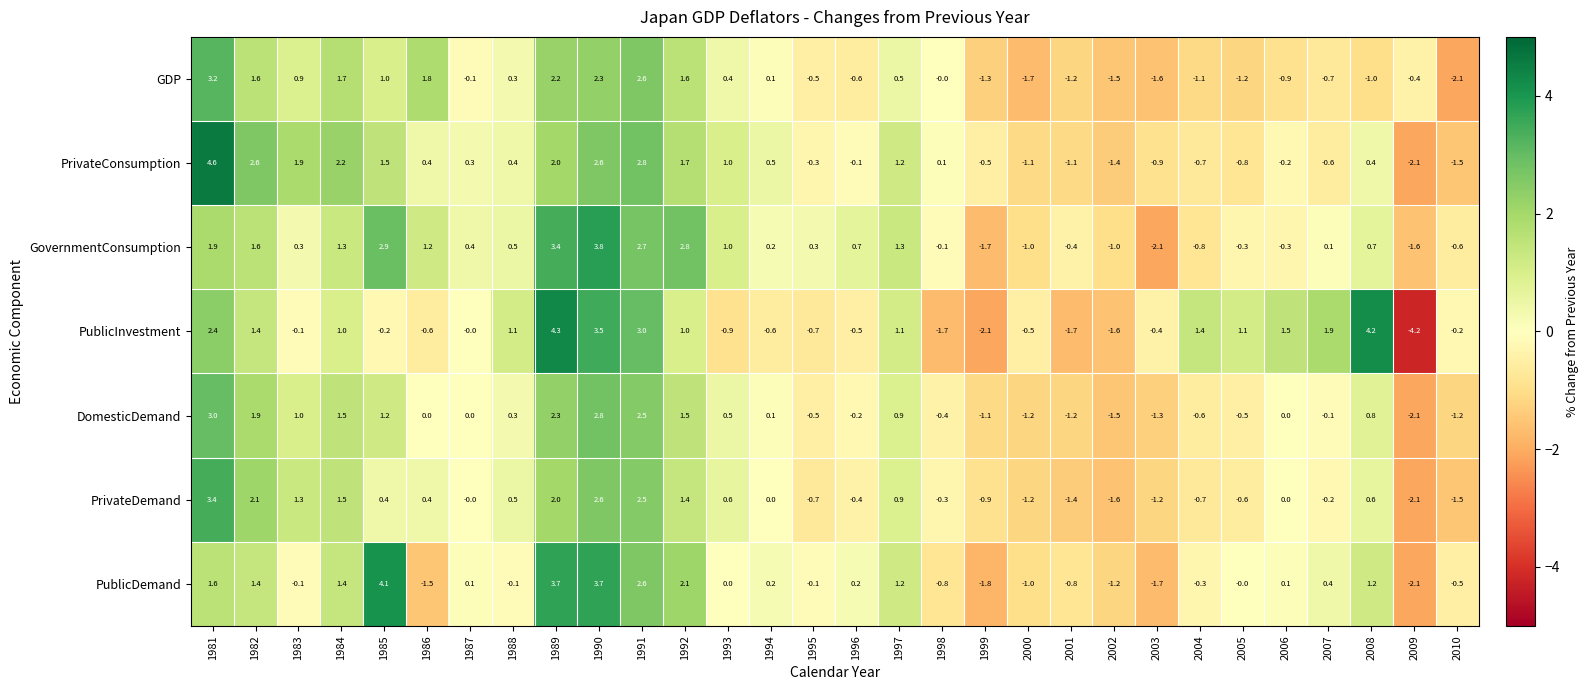

Where is PublicDemand nearest to the value 0?

1993